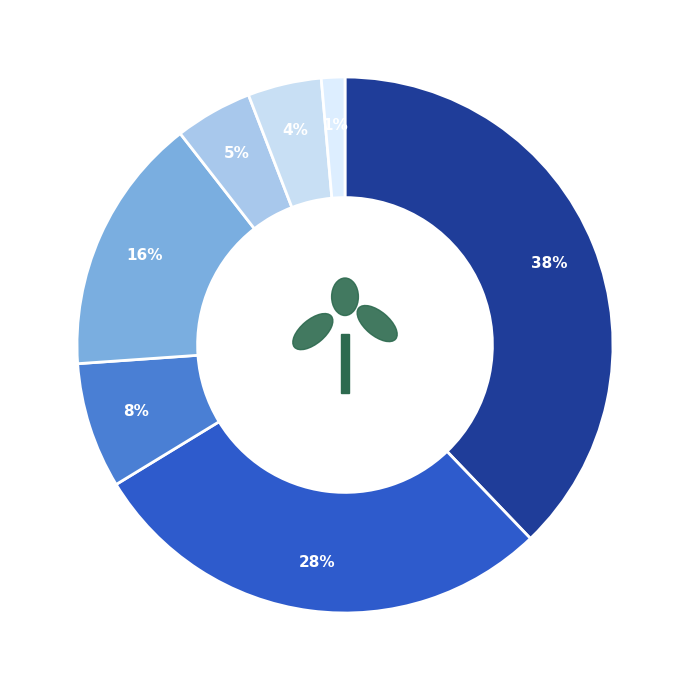

To the nearest percent, what is the combined percentage of Legal / Prof Fees and Service Charge?

6%